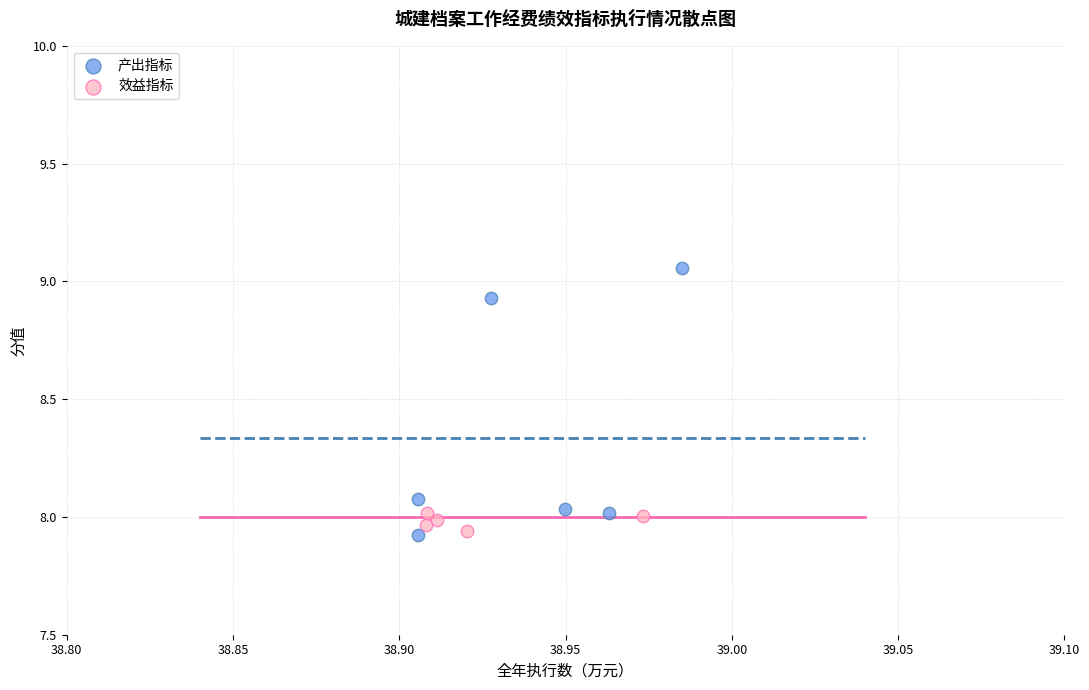

Which series has the widest spread of Y values?

产出指标